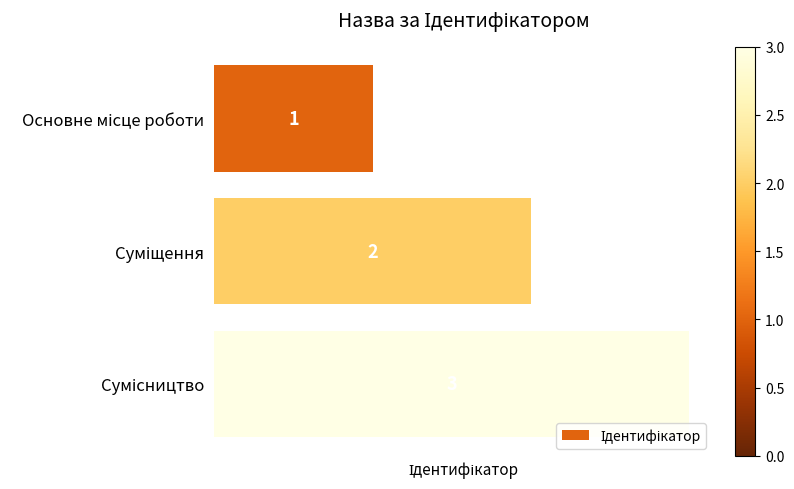

What is the value of the 1st bar from the top?

1